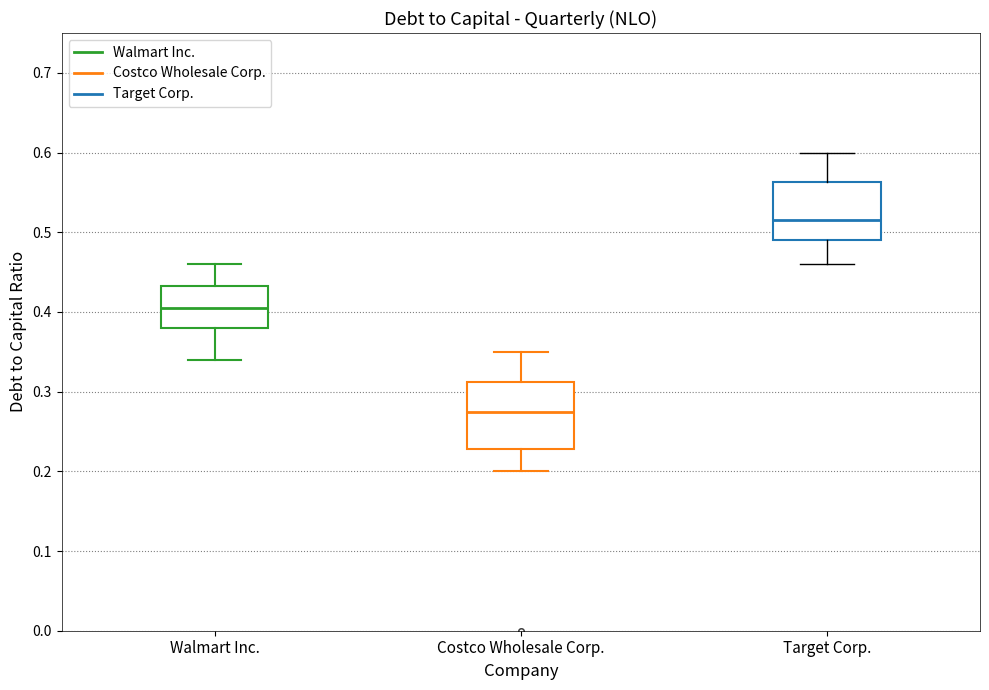

Which box's median line is the lowest?

Costco Wholesale Corp.